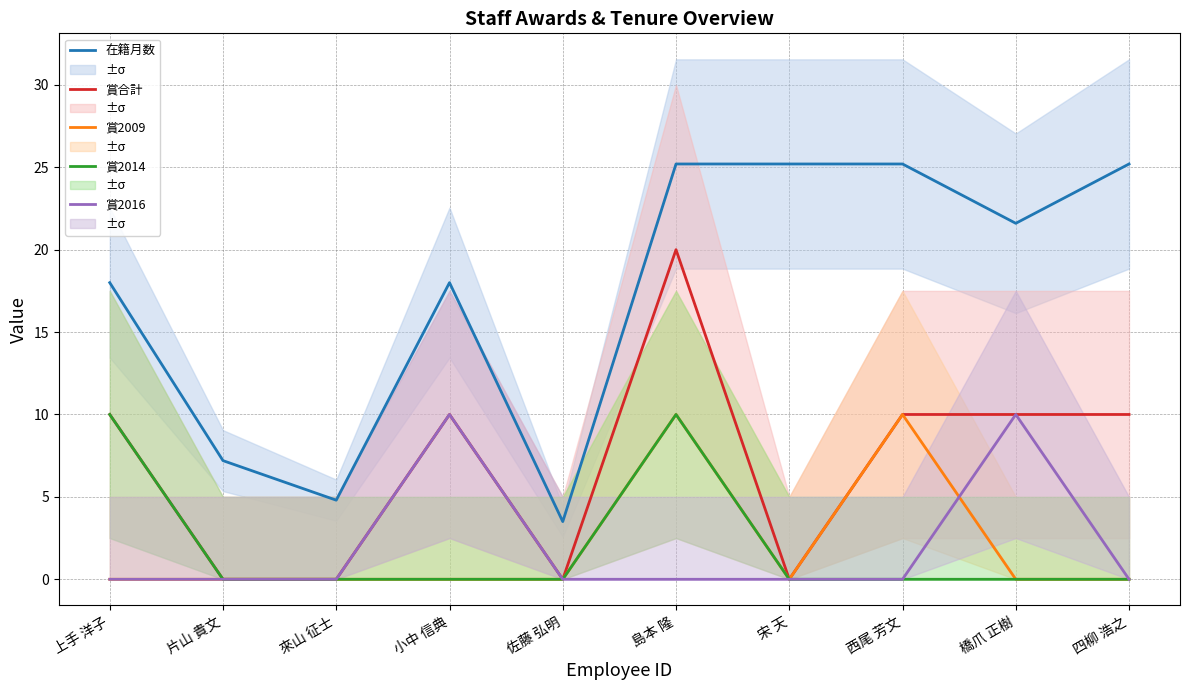

Count the number of data series in this chart.

5